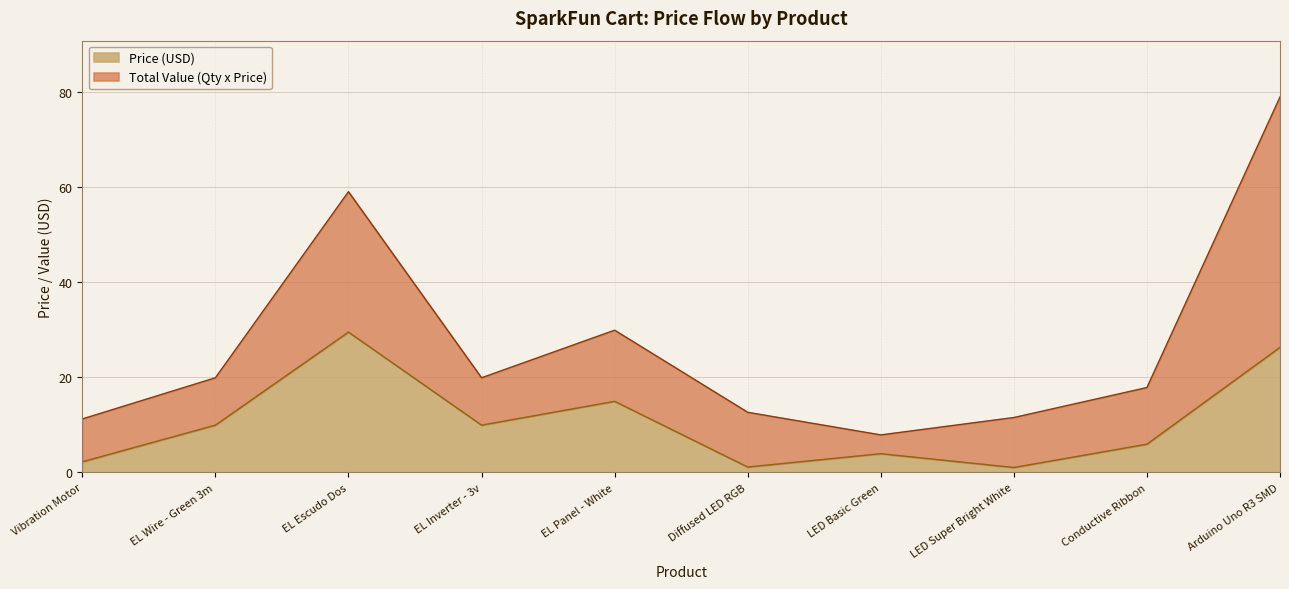

What is the difference between the values at EL Escudo Dos and Vibration Motor?

27.2